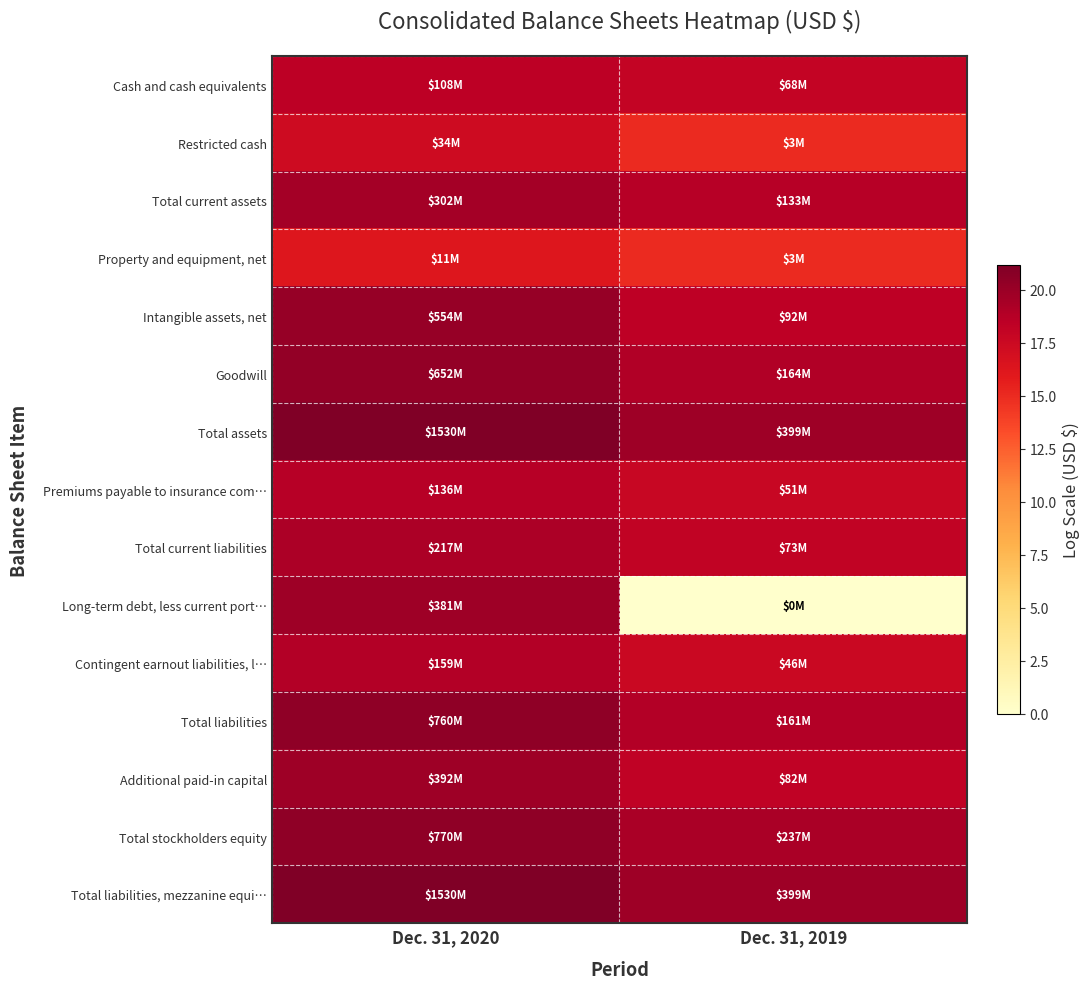

At how many categories does at least one series exceed 5?

2